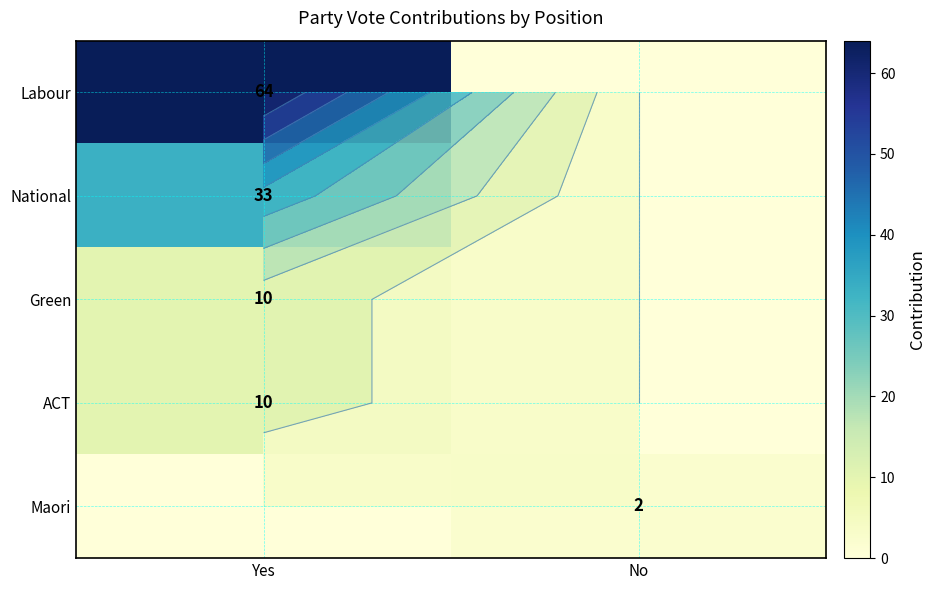

At how many categories does at least one series exceed 19?

1